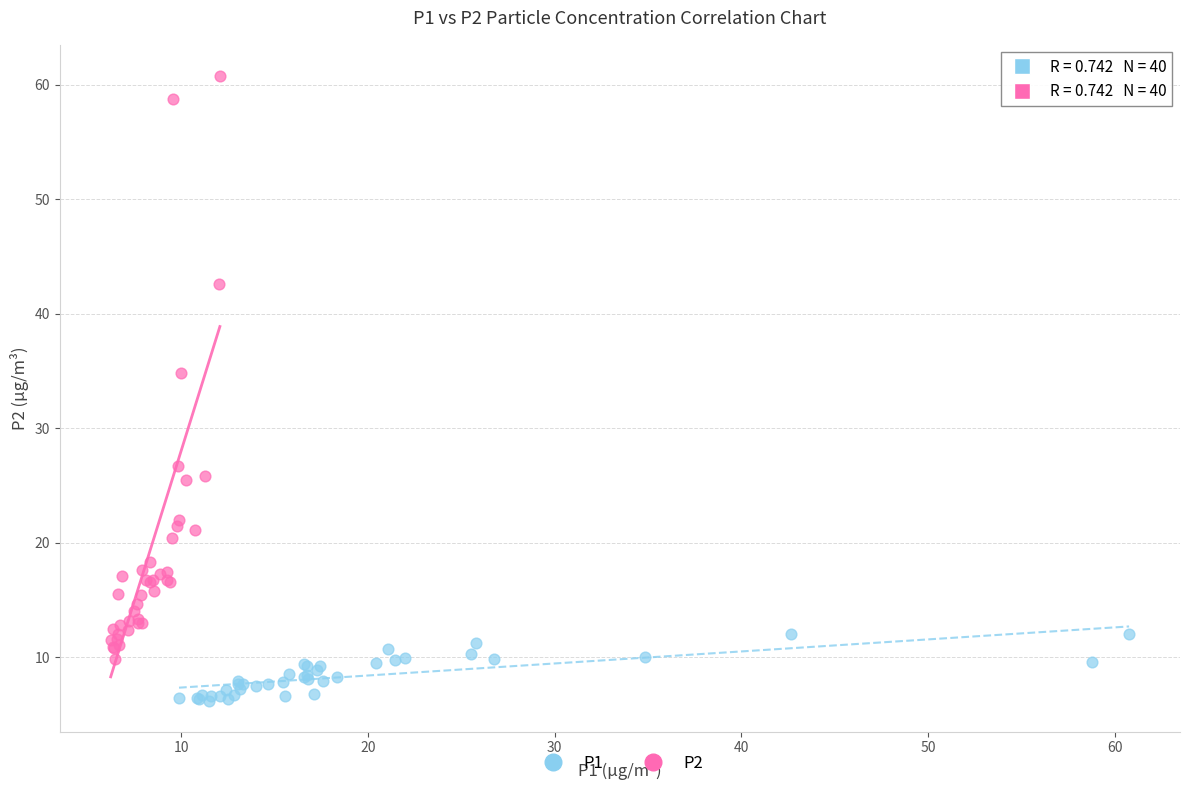

Which series contains the highest Y value?

P2